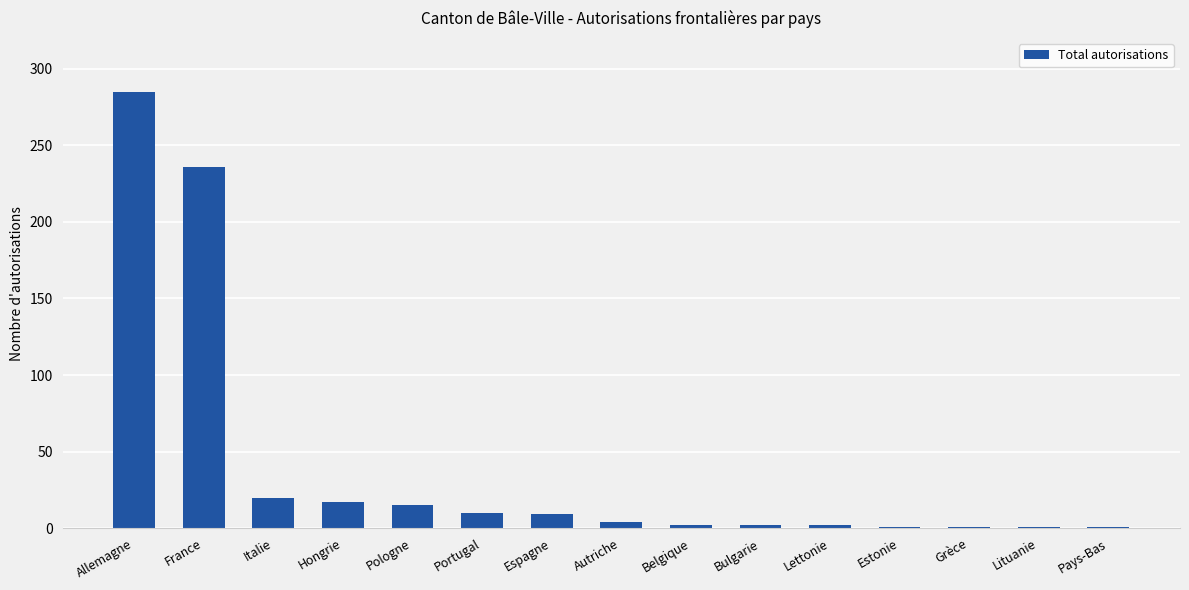

What is the maximum value shown in the chart?

285